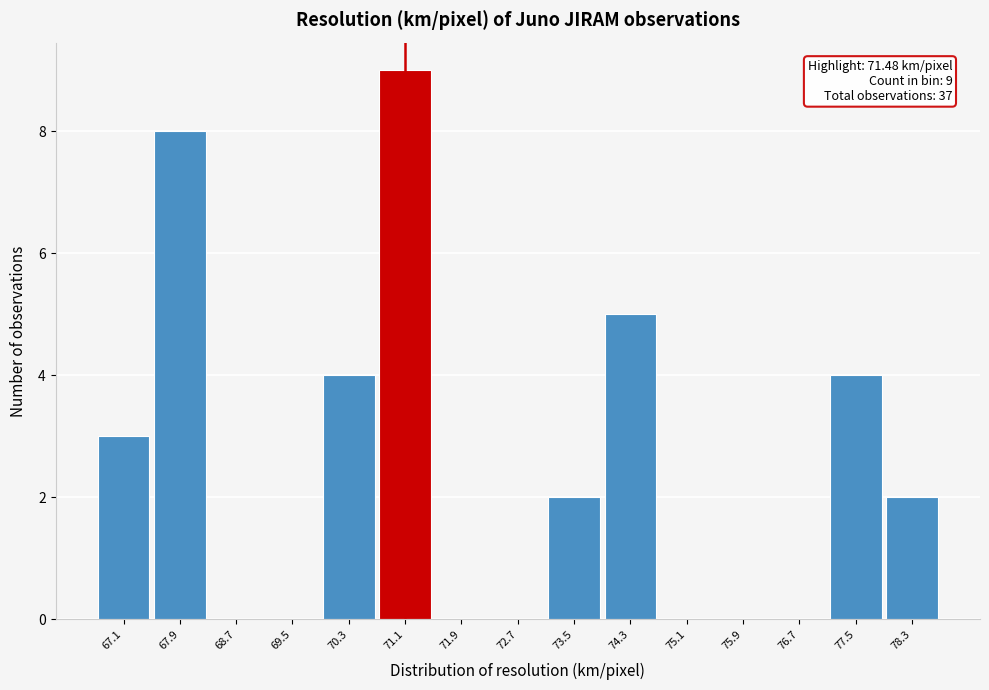

Which range on the x-axis has the tallest bar?

70.7 to 71.5